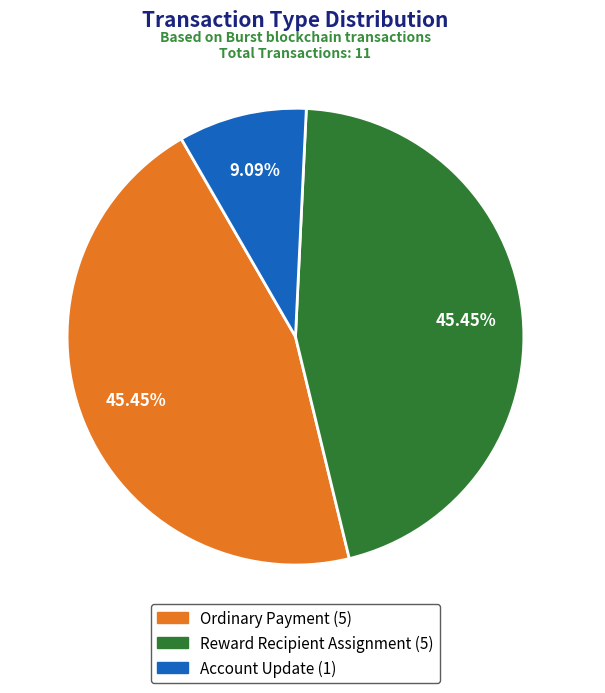

To the nearest percent, what is the average slice percentage?

33%